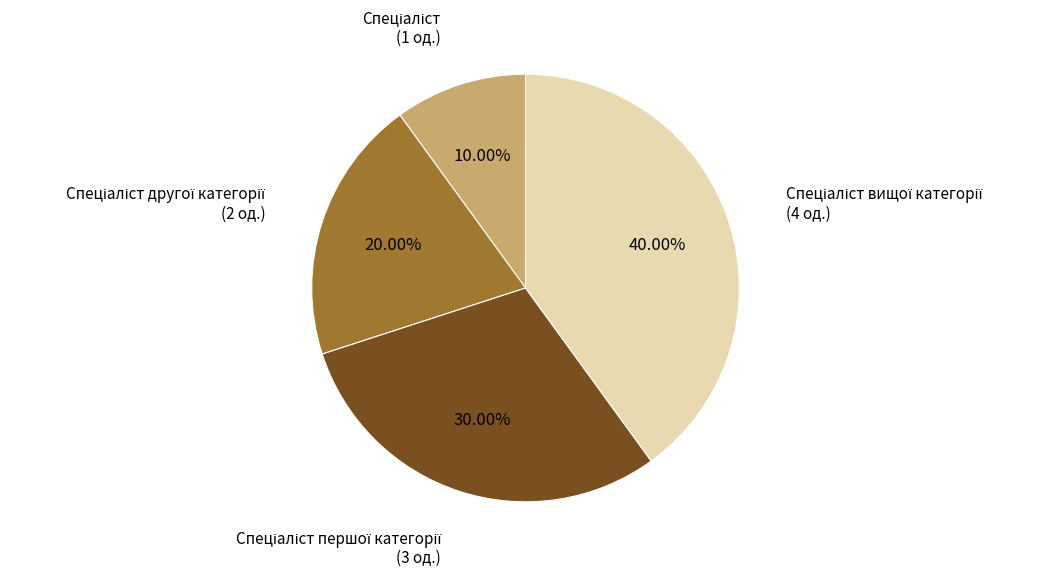

Is there any slice that represents more than half of the pie?

No